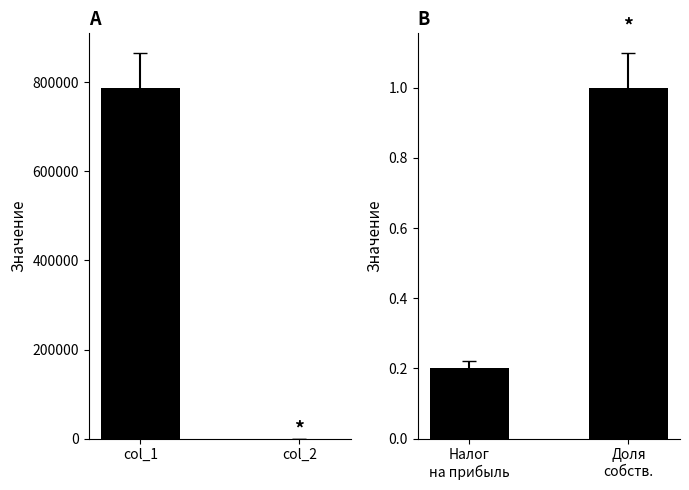

What is the value of the col_1 bar at the 1st from the left?

787568.9